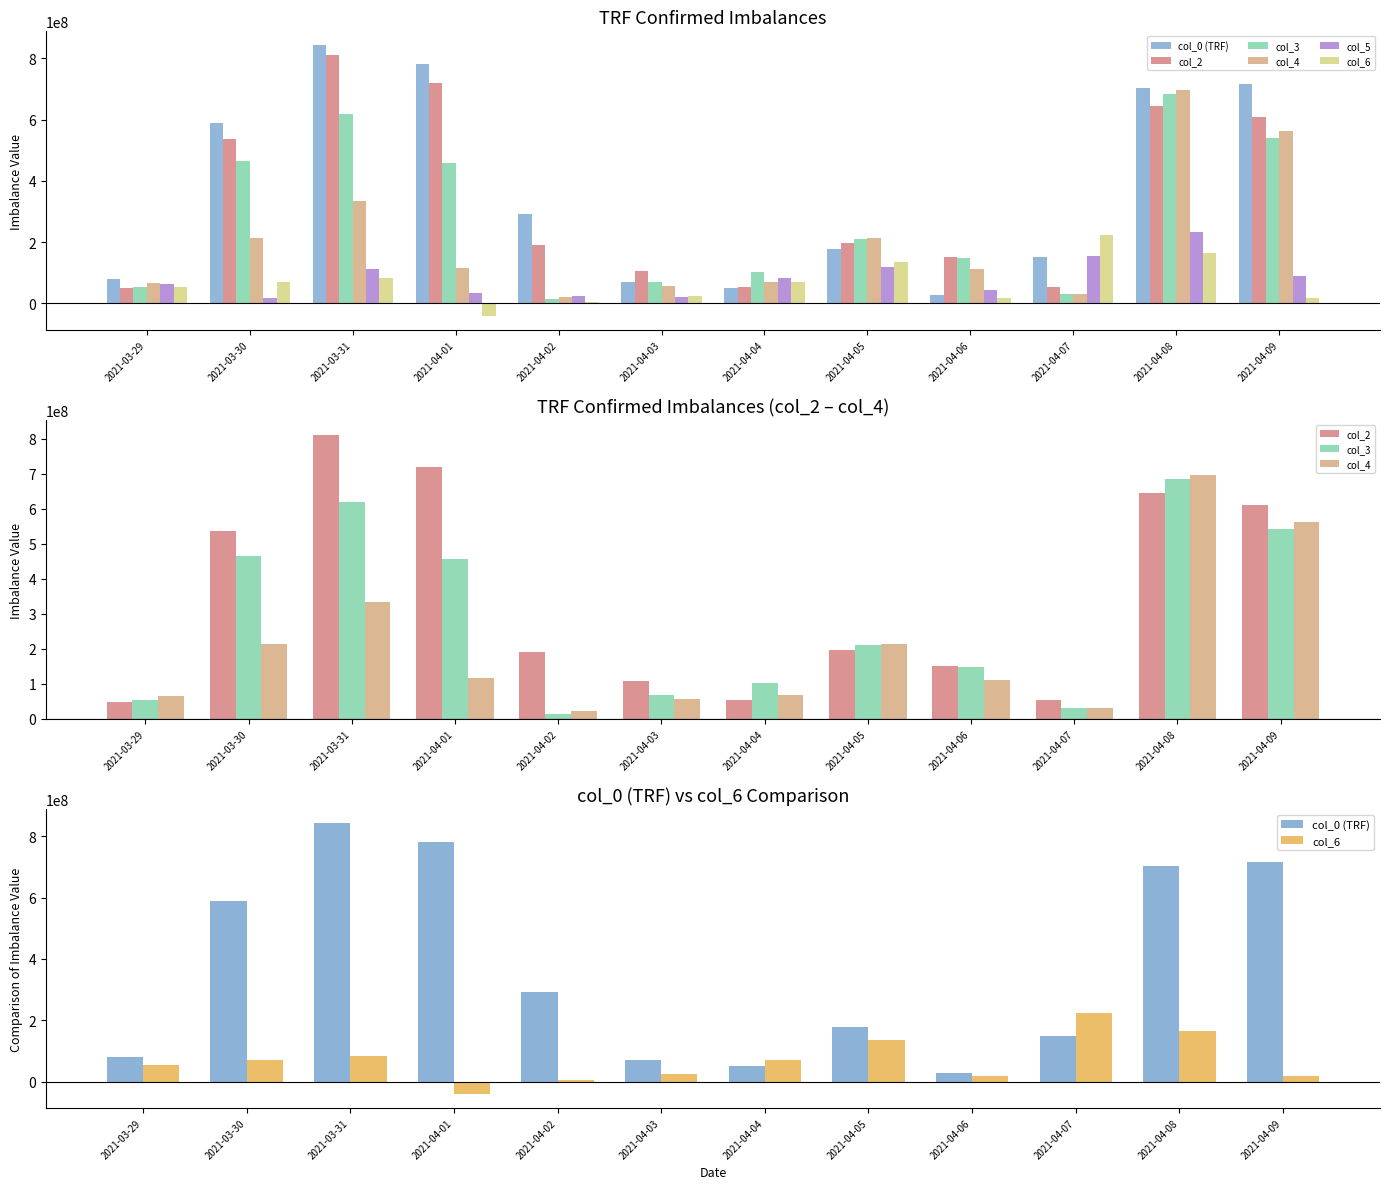

Reading left to right, transcribe all the data shown in this chart.

col_0 (TRF): 2021-03-29=81129457	2021-03-30=587956842	2021-03-31=843898666	2021-04-01=782286248	2021-04-02=292403948	2021-04-03=71027341	2021-04-04=50163084	2021-04-05=178410908	2021-04-06=26817067	2021-04-07=150037563	2021-04-08=704076494	2021-04-09=715254747
col_2: 2021-03-29=49655916	2021-03-30=535883612	2021-03-31=811500738	2021-04-01=718206035	2021-04-02=189971039	2021-04-03=107298359	2021-04-04=52608795	2021-04-05=196408996	2021-04-06=150587339	2021-04-07=54611698	2021-04-08=644123414	2021-04-09=609443560
col_3: 2021-03-29=54712762	2021-03-30=465415599	2021-03-31=619474614	2021-04-01=456896173	2021-04-02=14564421	2021-04-03=69210937	2021-04-04=102414127	2021-04-05=210666625	2021-04-06=148170624	2021-04-07=30508388	2021-04-08=683655719	2021-04-09=540814608
col_4: 2021-03-29=66289749	2021-03-30=213791730	2021-03-31=333260689	2021-04-01=117197757	2021-04-02=22516151	2021-04-03=57168515	2021-04-04=68671278	2021-04-05=212822820	2021-04-06=112159660	2021-04-07=30508388	2021-04-08=696553116	2021-04-09=562223560
col_5: 2021-03-29=63343061	2021-03-30=19072000	2021-03-31=113176051	2021-04-01=33423345	2021-04-02=23818152	2021-04-03=20177930	2021-04-04=84059278	2021-04-05=117933650	2021-04-06=42559668	2021-04-07=153607502	2021-04-08=232183655	2021-04-09=88940822
col_6: 2021-03-29=54408076	2021-03-30=70635223	2021-03-31=82580443	2021-04-01=-41976512	2021-04-02=3920173	2021-04-03=25694120	2021-04-04=70475489	2021-04-05=135937601	2021-04-06=17508891	2021-04-07=222325303	2021-04-08=163682451	2021-04-09=17488046